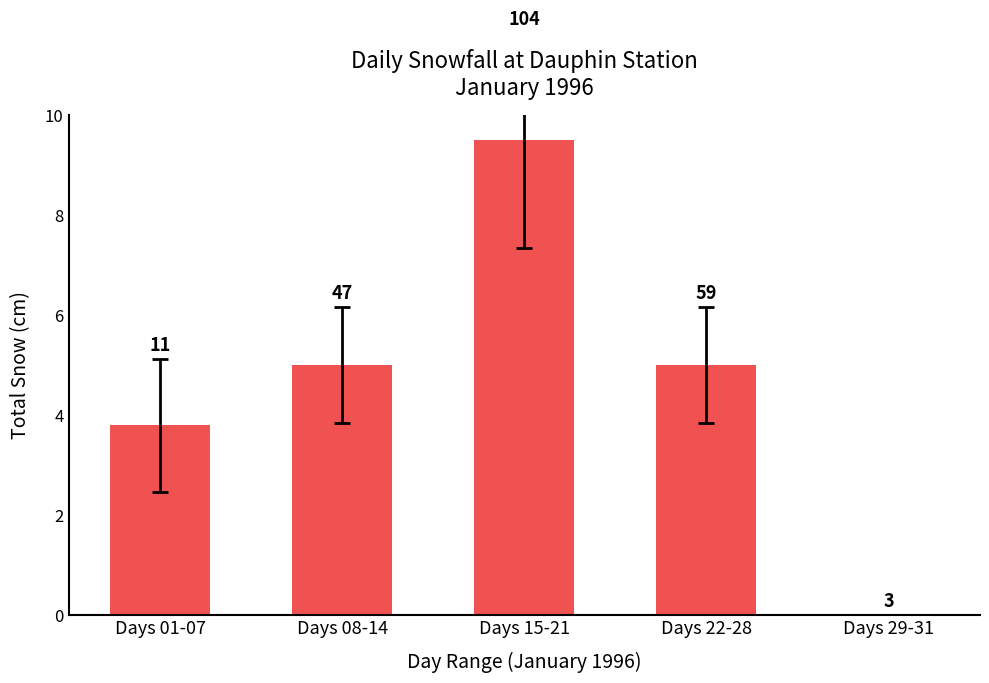

What is the sum of the values at Days 22-28 and Days 29-31?

5.0